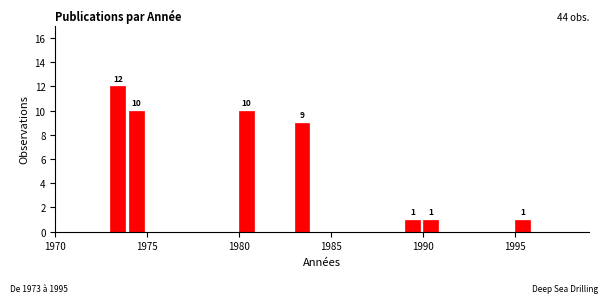

Read against the x-axis, roughly where is the centre of the tallest bar?

1973.5